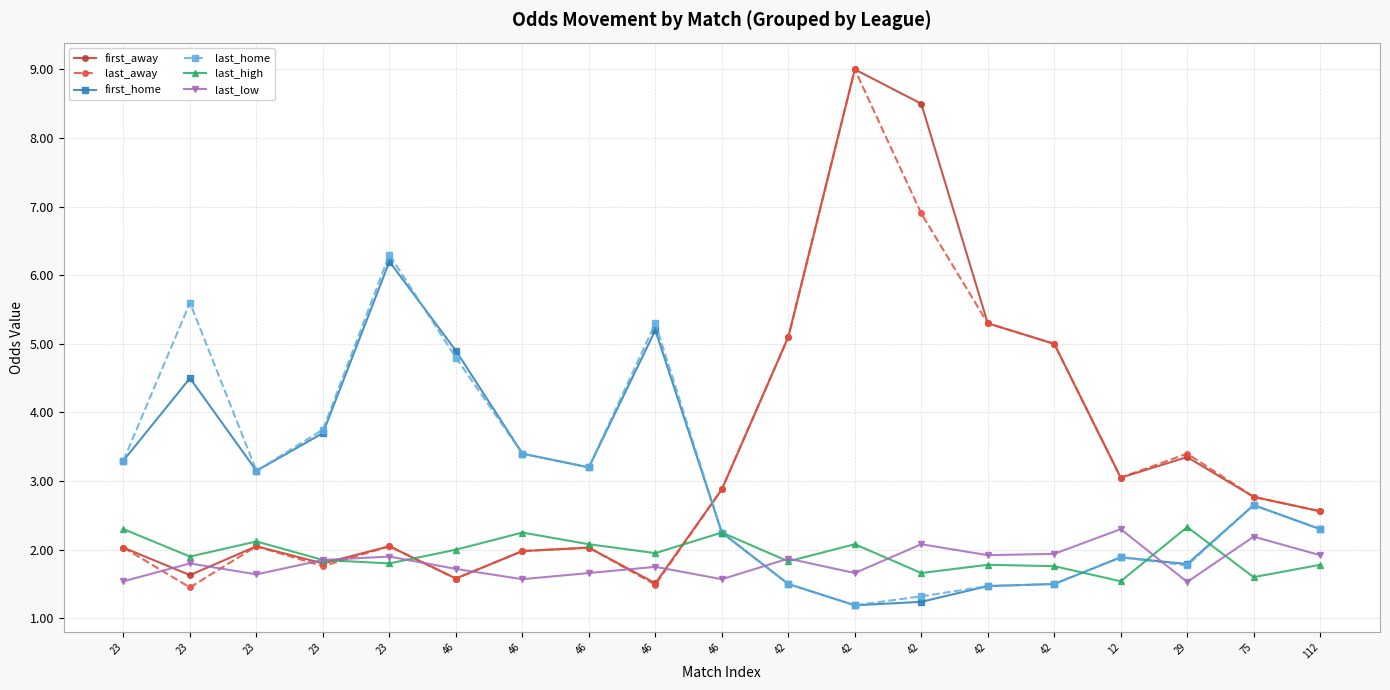

What are all the series names shown in the legend?

first_away, last_away, first_home, last_home, last_high, last_low